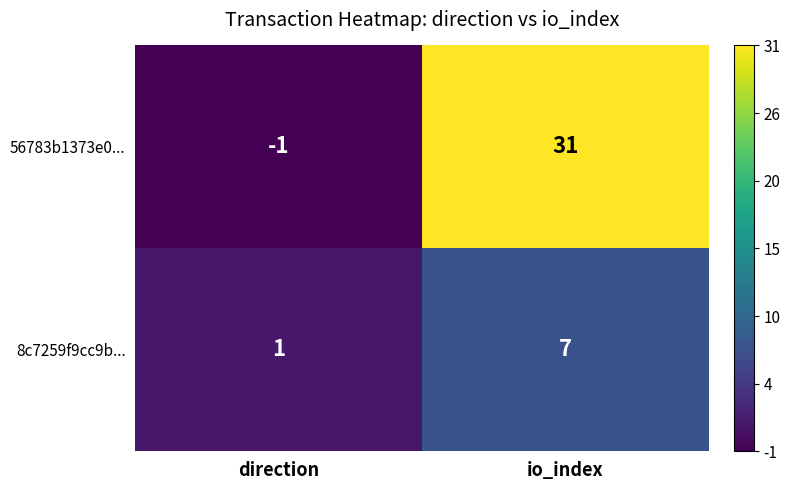

At which category does the chart reach its peak across all series?

io_index